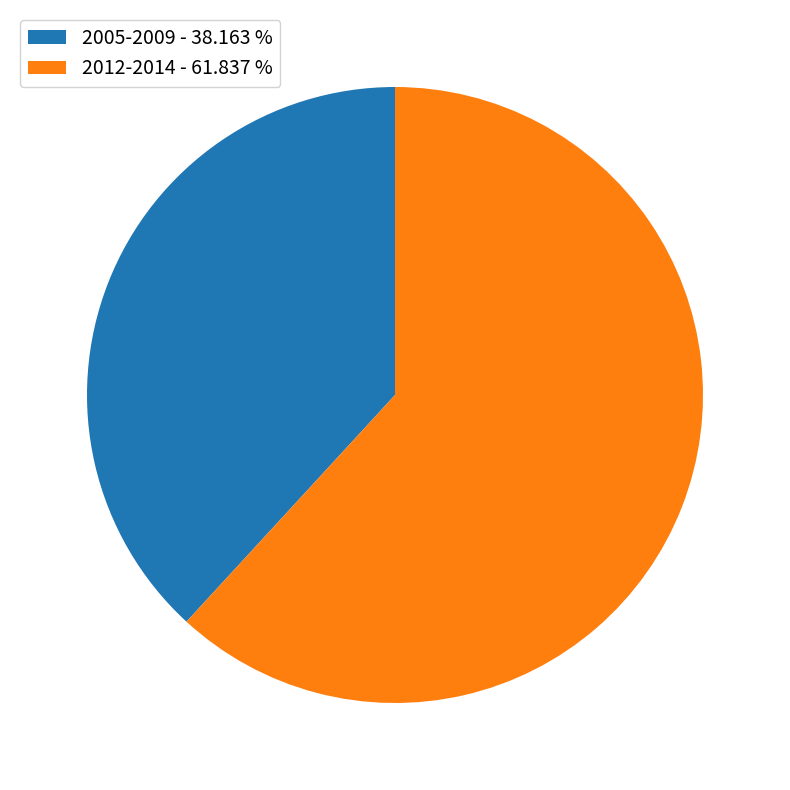

How many segments does this pie chart have?

2